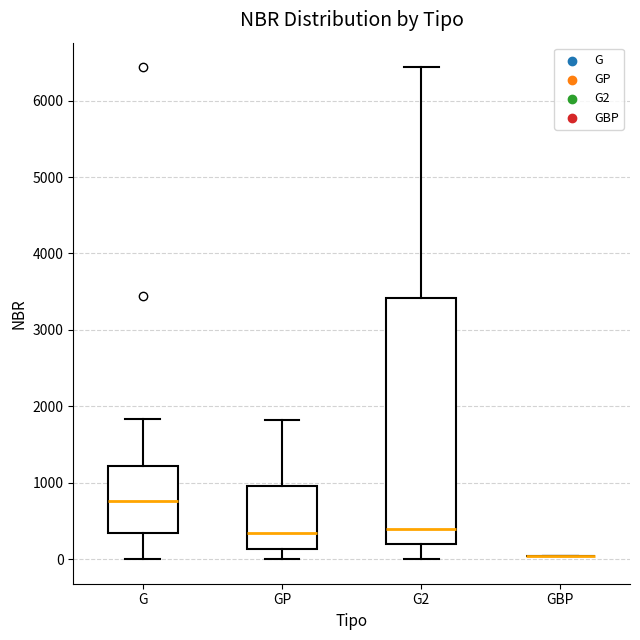

Reading left to right, read every box against the y-axis: the position of its median line, the range the box covers, and the ends of its whiskers. The values are not printed on the chart, so give them approximately, as read against the axis.

G: median 800, box 300 to 1200, whiskers 0 to 1800
GP: median 300, box 100 to 1000, whiskers 0 to 1800
G2: median 400, box 200 to 3400, whiskers 0 to 6400
GBP: box collapsed to a line at 0, whiskers 0 to 0